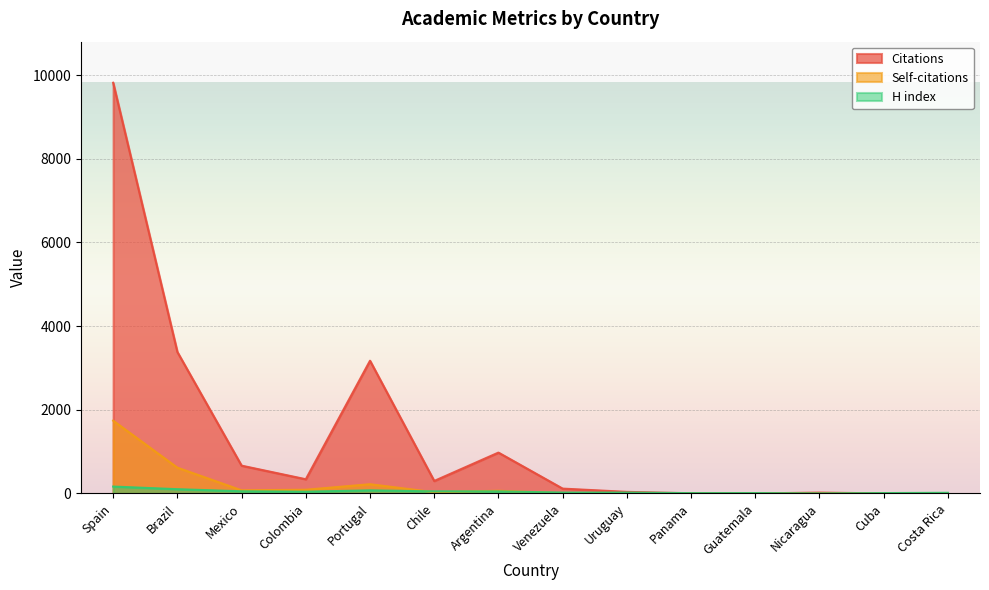

At which category does Self-citations reach its first local peak?

Portugal